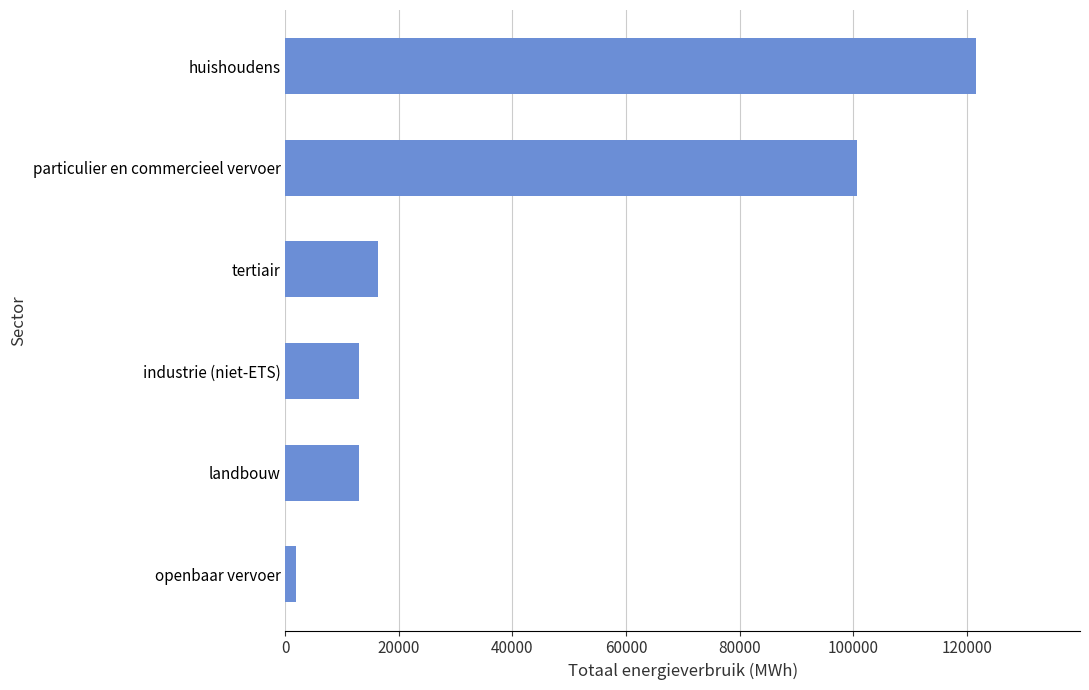

What is the difference between the maximum and minimum values?

119762.1